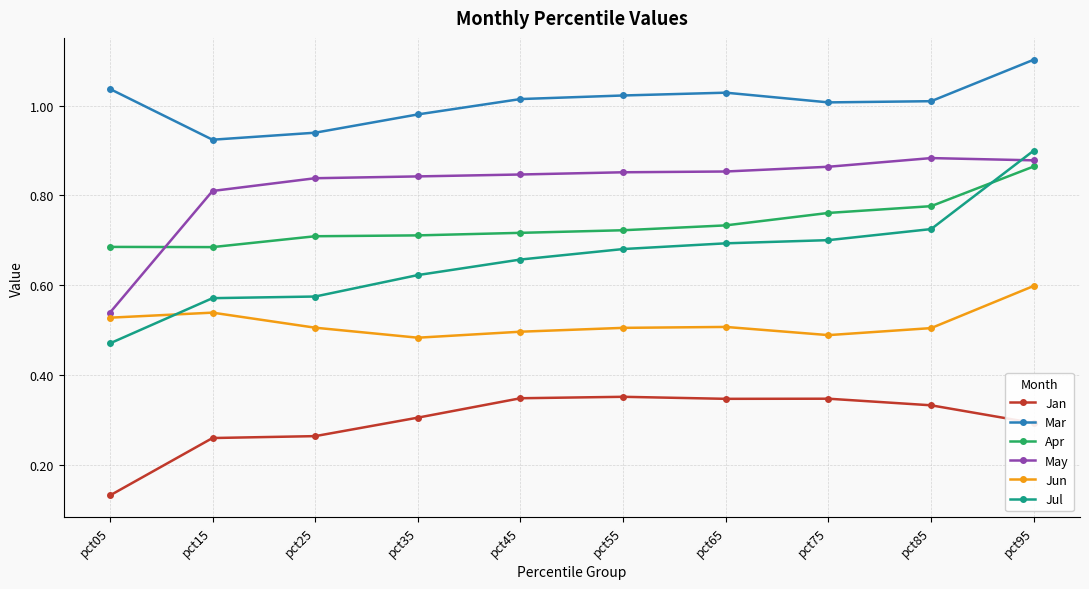

What is the greatest value displayed?

1.1